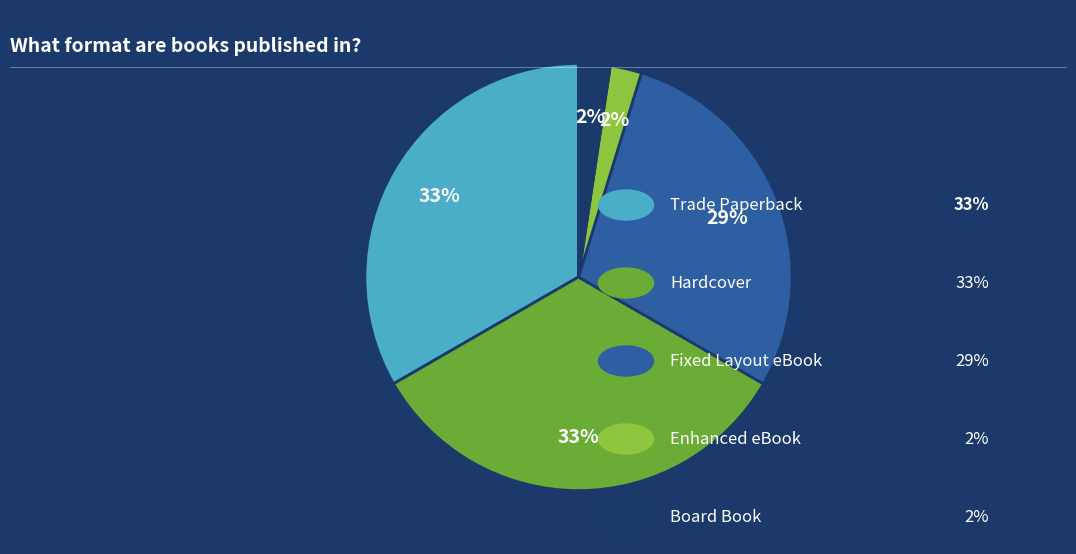

How many segments does this pie chart have?

5